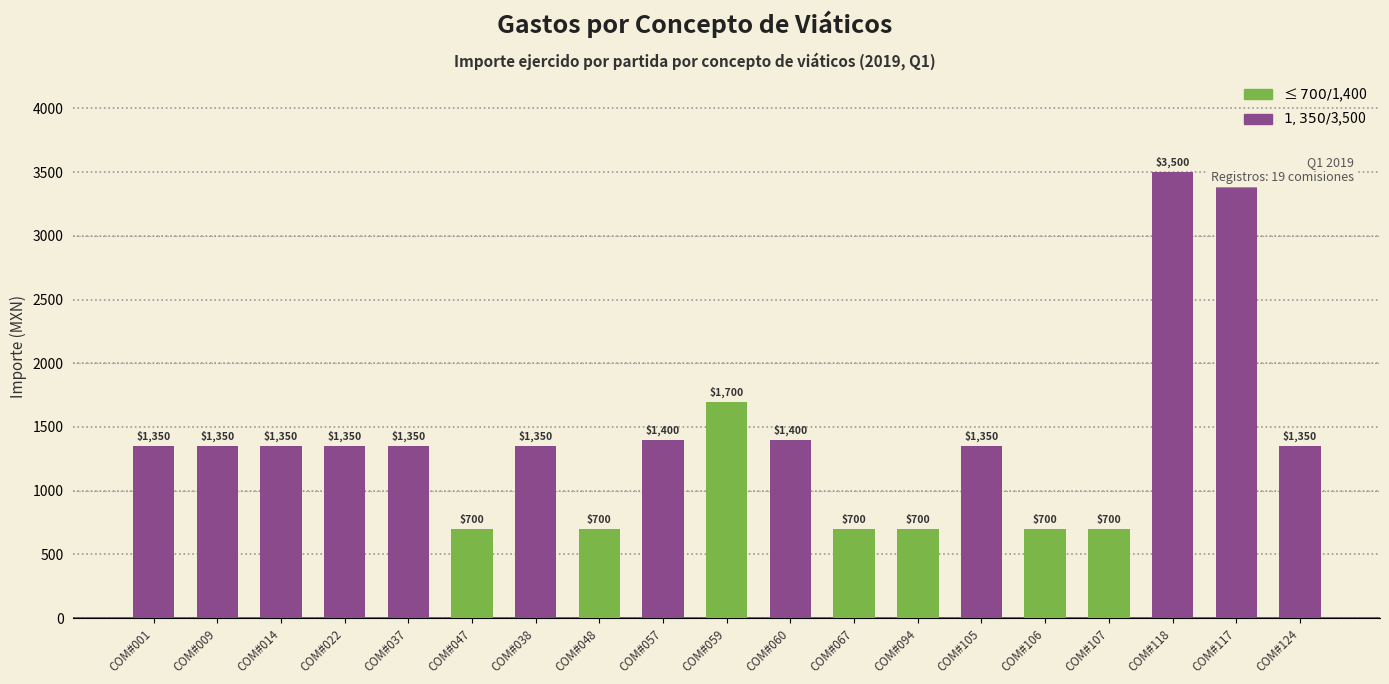

What is the change in value from COM#048 to COM#124?

+650